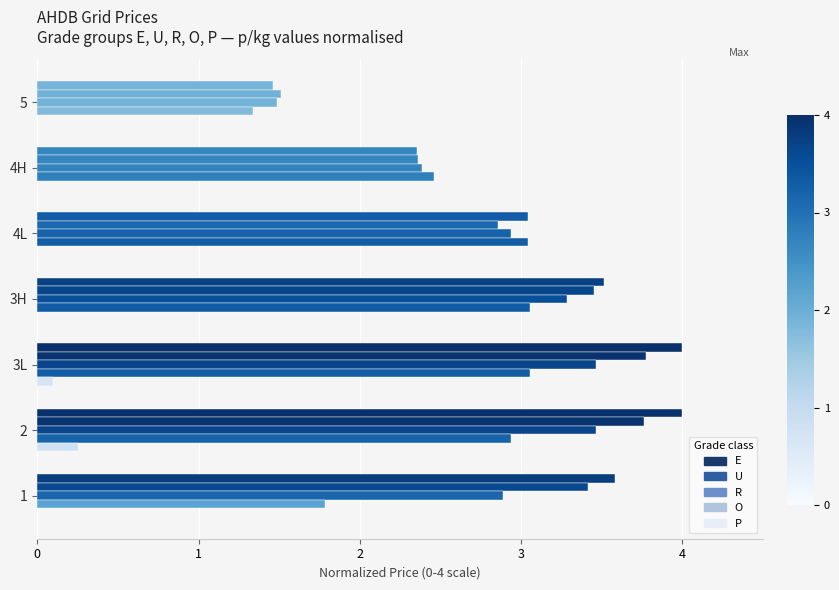

How many categories are shown in the chart?

7